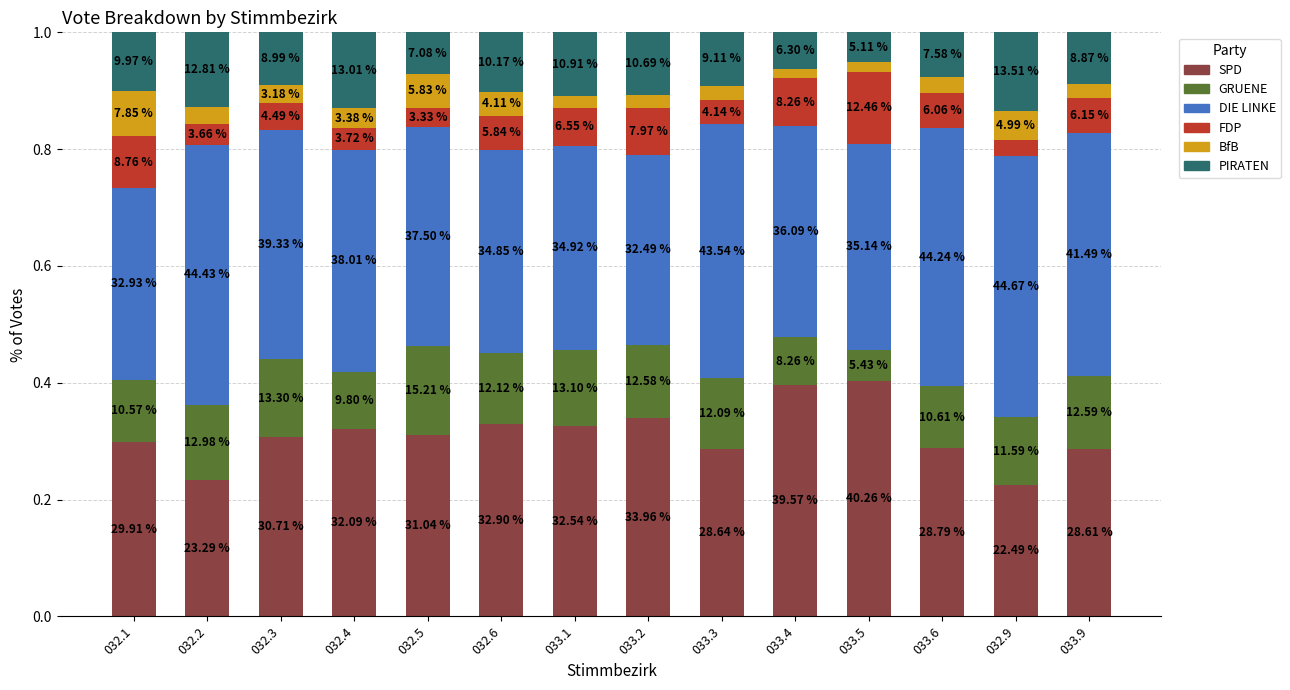

Are the bars grouped side by side (vs. stacked)?

No